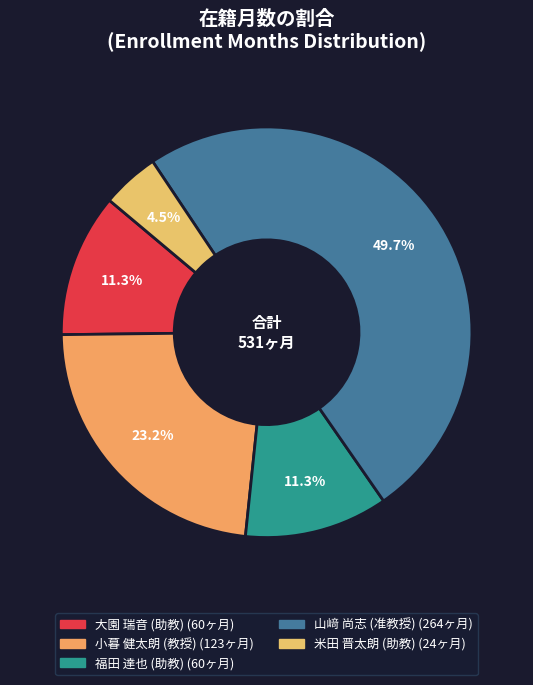

What is the largest slice in the pie chart?

山﨑 尚志 (准教授)